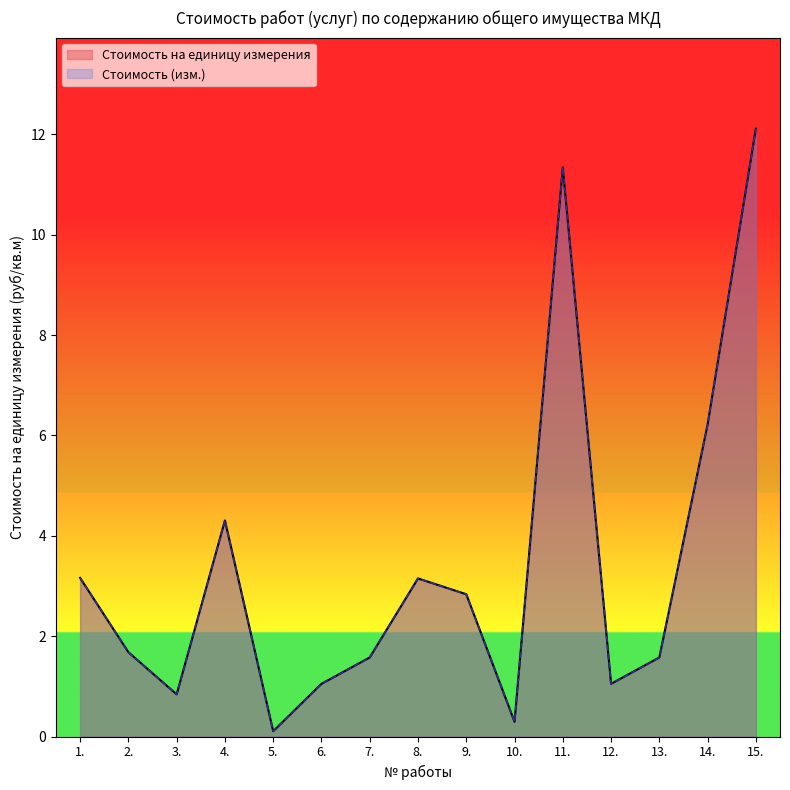

True or false: Стоимость (изм.) has more than 1 points higher than both neighbors.

True